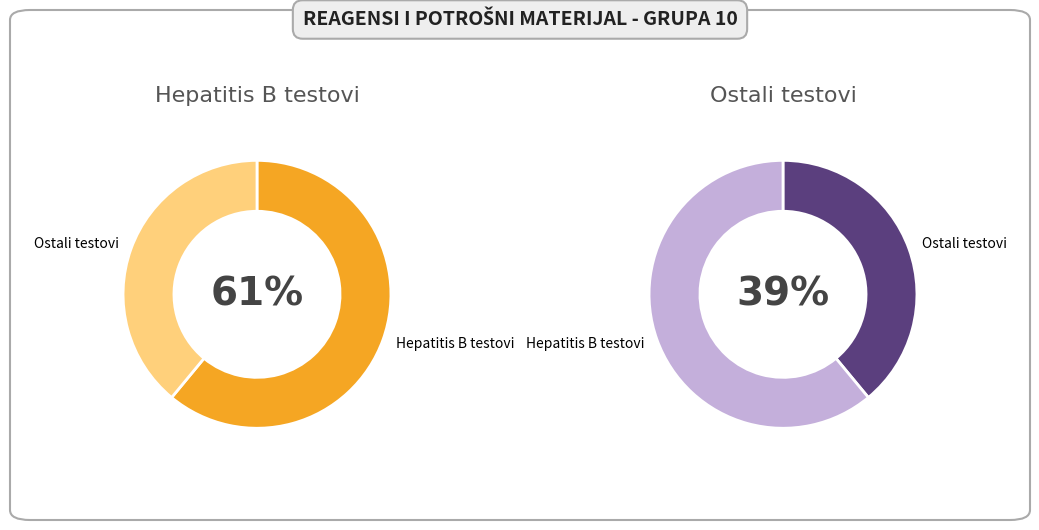

The Treponema Screen slice represents 33% of the pie. True or false?

False